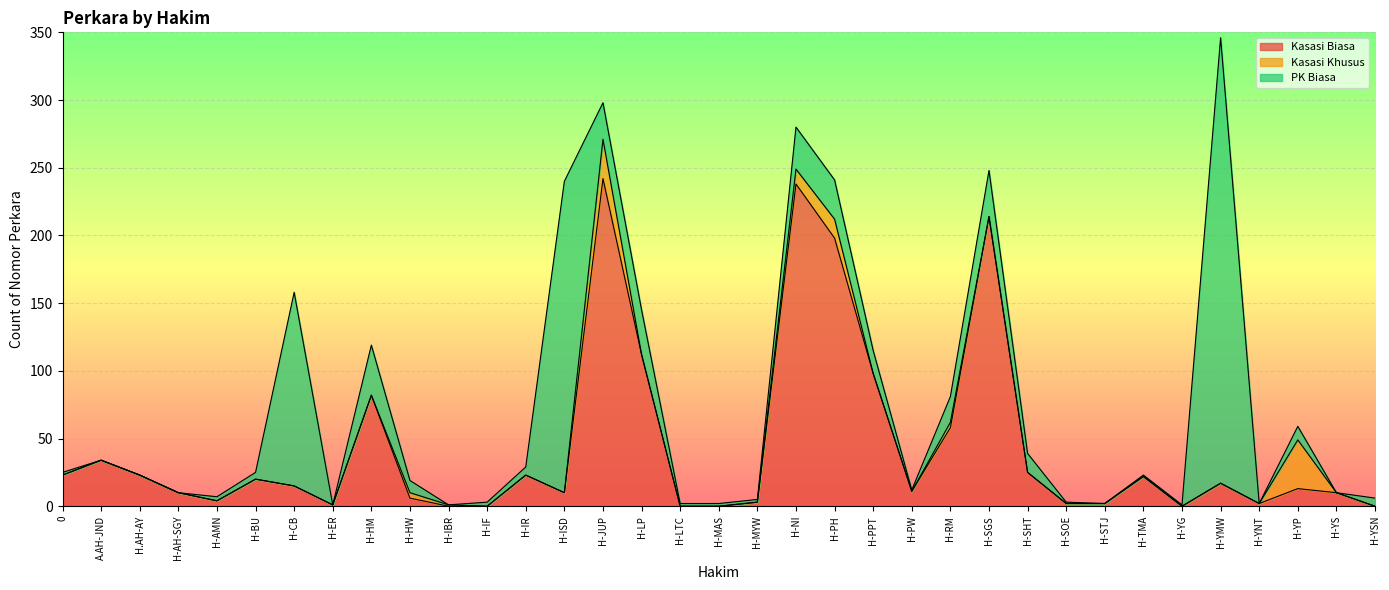

Is it true that Kasasi Khusus equals 16 at H-YNT?

False